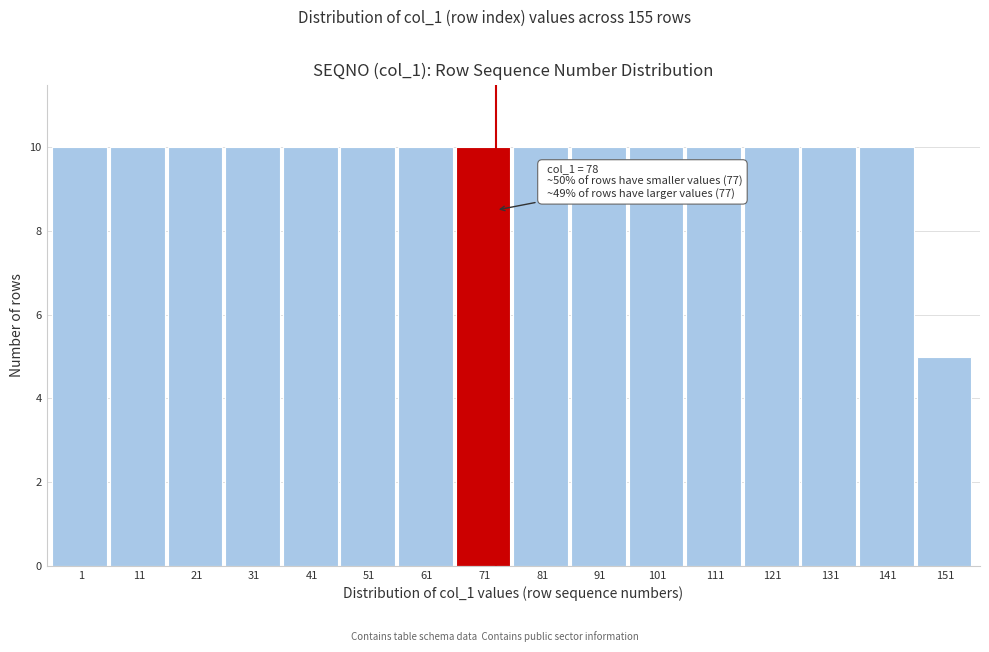

Reading left to right, what are all the values shown in this chart?

1=10	11=10	21=10	31=10	41=10	51=10	61=10	71=10	81=10	91=10	101=10	111=10	121=10	131=10	141=10	151=5